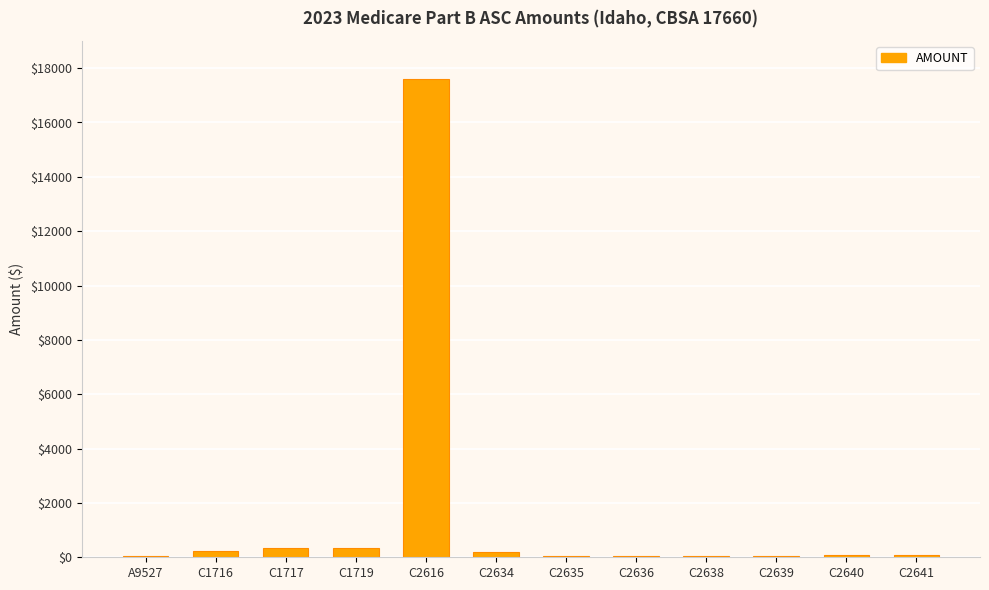

Between C2634 and C1719, which is larger?

C1719